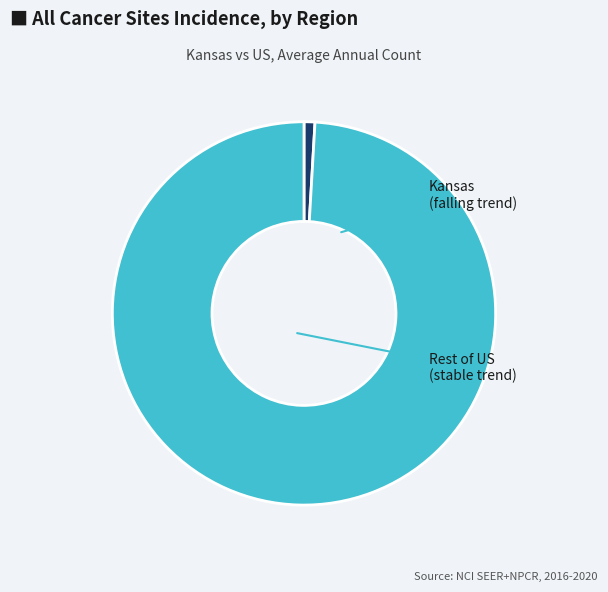

Does any single category account for the majority?

Yes